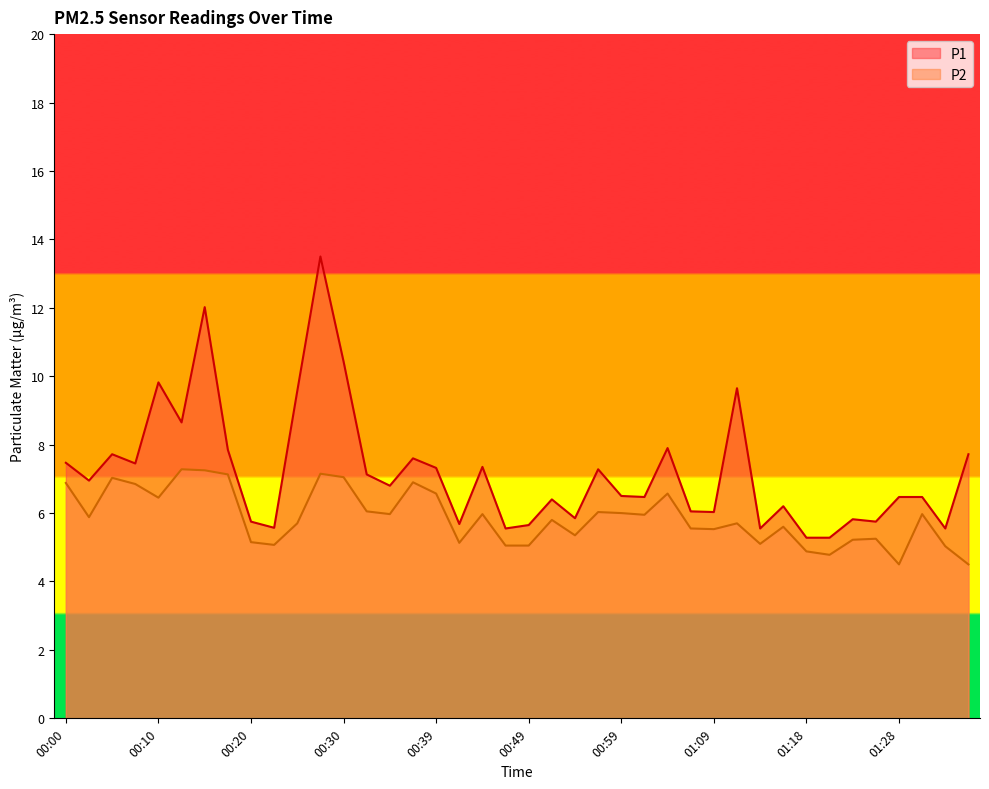

What are all the series names shown in the legend?

P1, P2